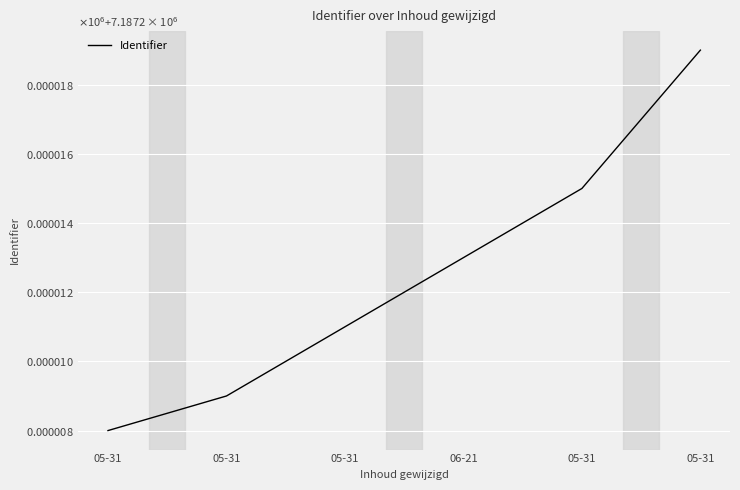

Does the chart have visible grid lines?

Yes